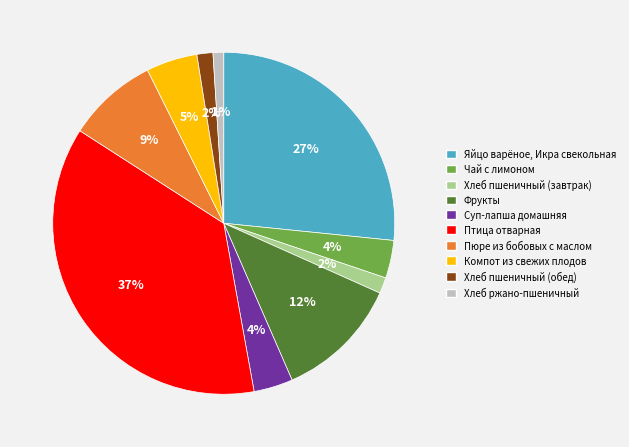

How many segments does this pie chart have?

10